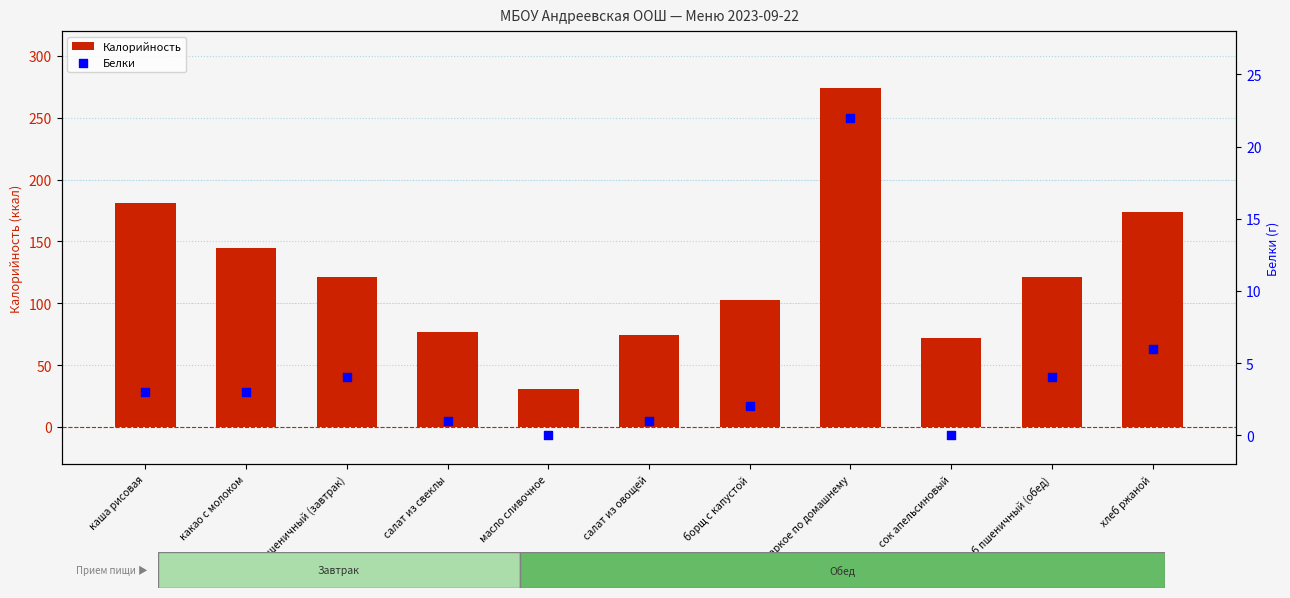

Which series has the largest total across all categories?

Калорийность